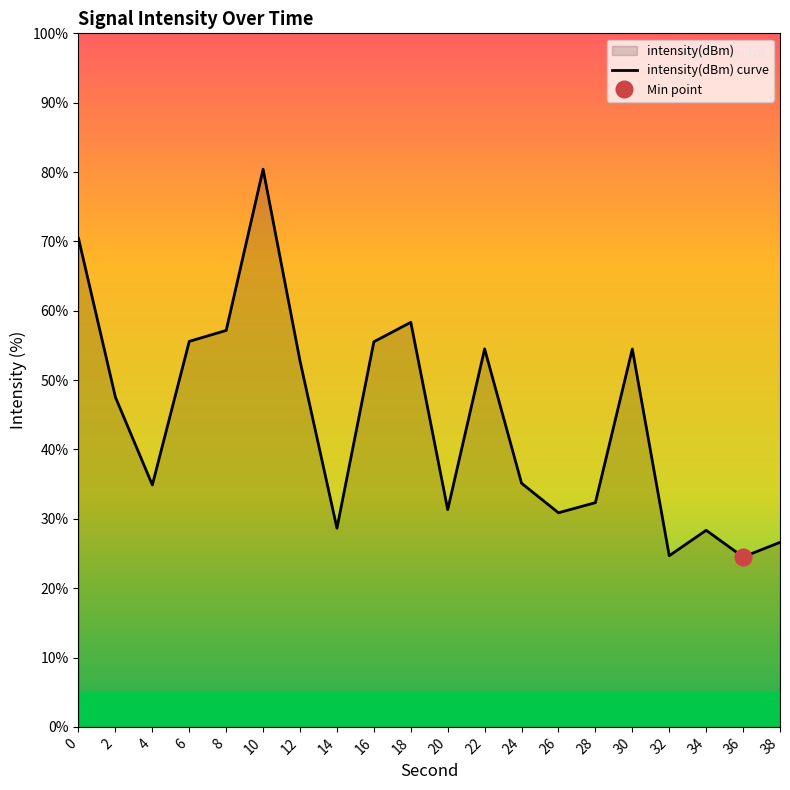

Reading left to right, what are all the values shown in this chart?

70.4	47.5	34.9	55.6	57.2	80.4	52.8	28.6	55.5	58.3	31.3	54.5	35.1	30.9	32.3	54.5	24.7	28.3	24.5	26.6